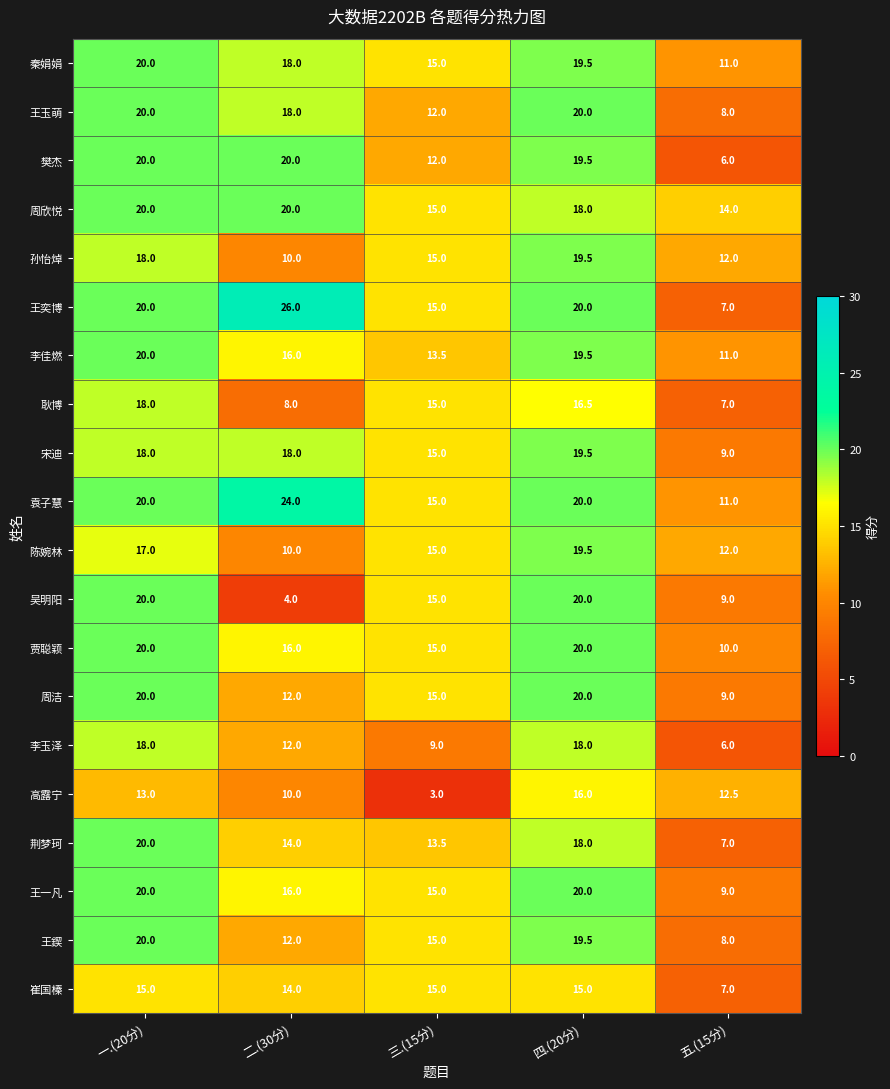

What is the spread (max minus min) of values at 五.(15分)?

8.0